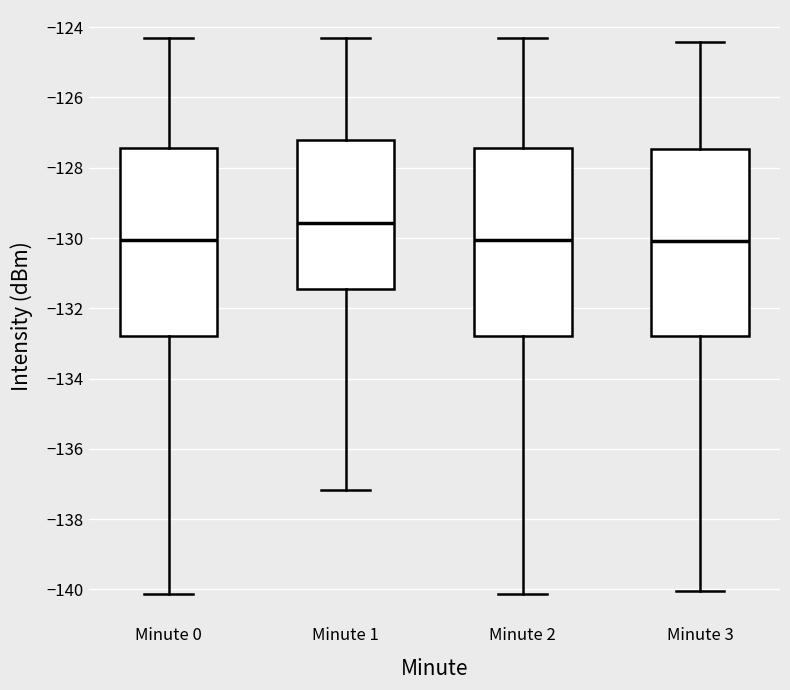

Where does the upper whisker of the box for Minute 0 end on the y-axis? The values are not printed on the chart, so give them approximately, as read against the axis.

-124.4